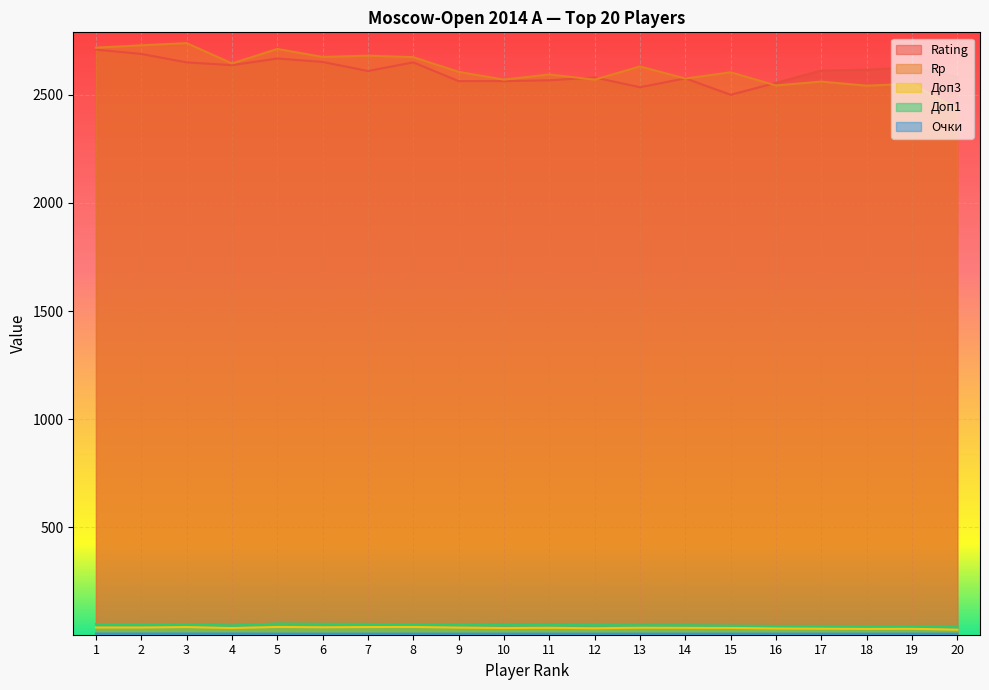

True or false: Rating has more than 0 points higher than both neighbors.

True